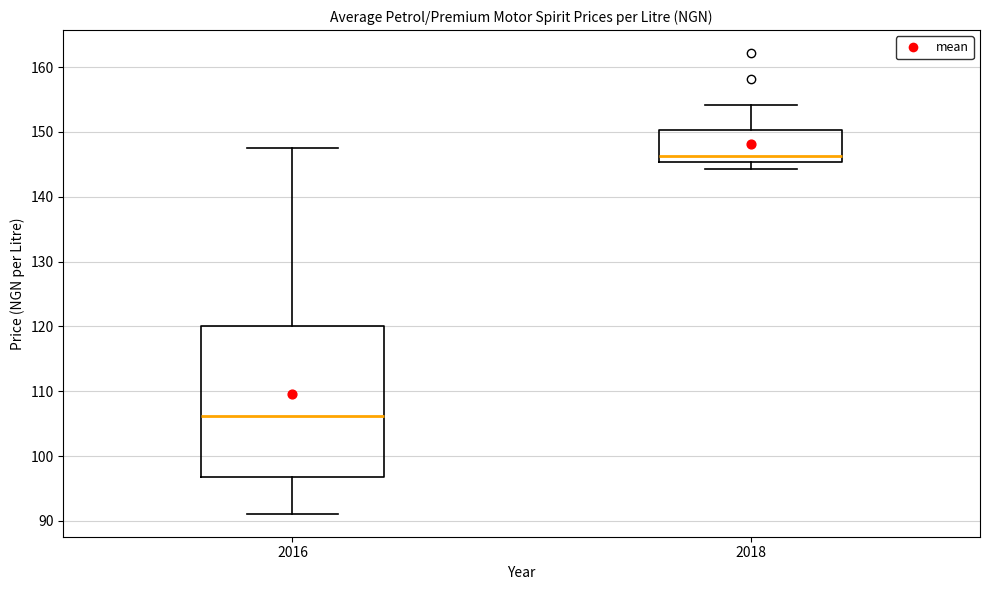

Which box is the tallest, from its lower edge to its upper edge?

2016